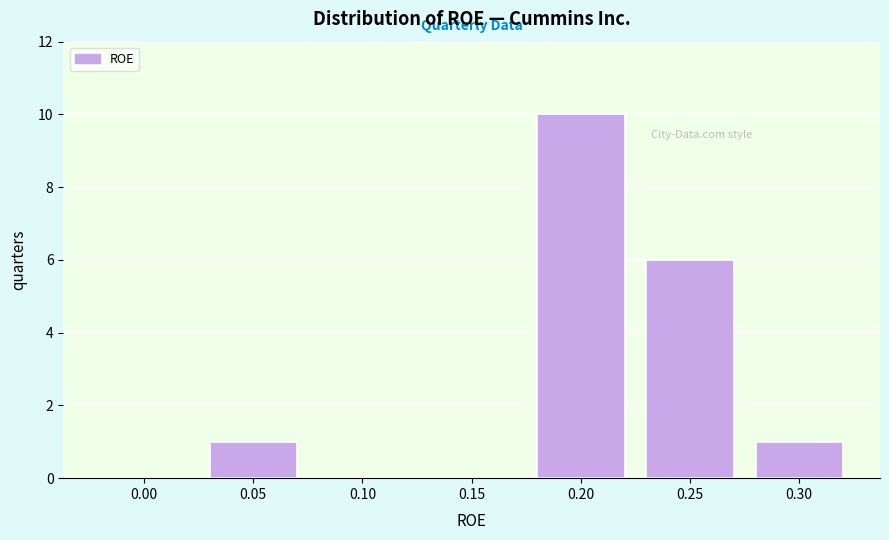

Reading right to left, extract all data points from this chart.

0.30=1	0.25=6	0.20=10	0.15=0	0.10=0	0.05=1	0.00=0